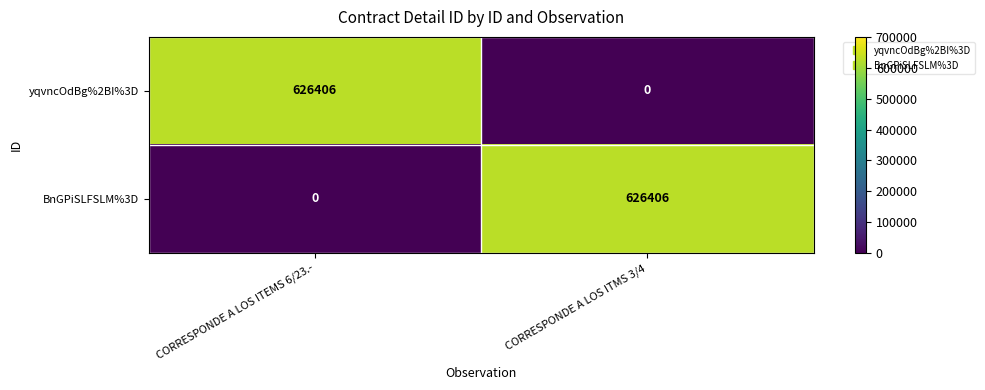

What is the difference between the maximum and minimum values in the BnGPiSLFSLM%3D series?

626406